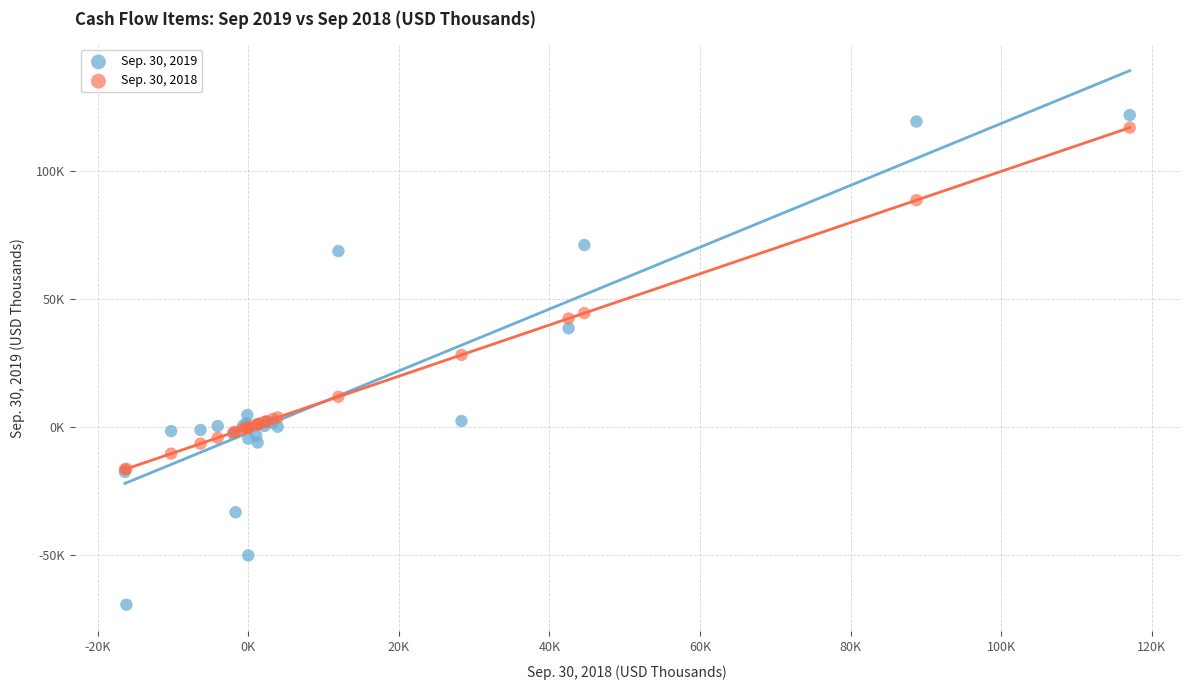

Which series contains the lowest Y value?

Sep. 30, 2019